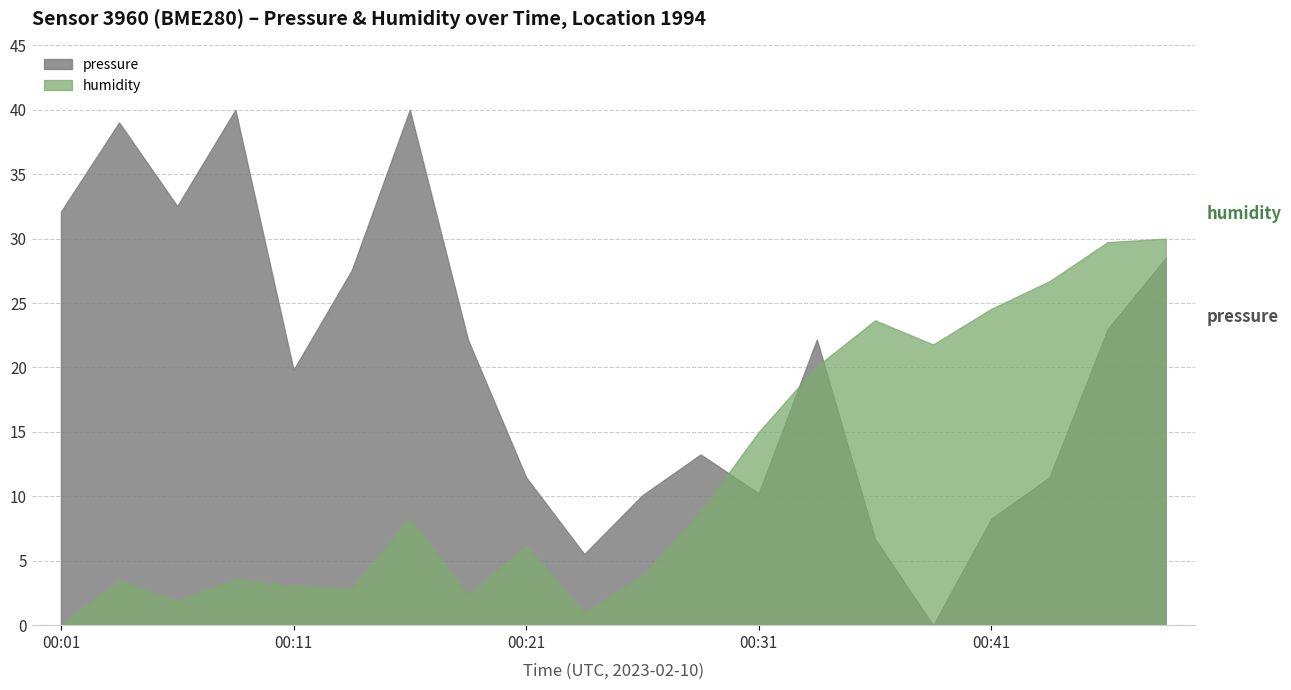

What is the highest value of the humidity series?

30.0